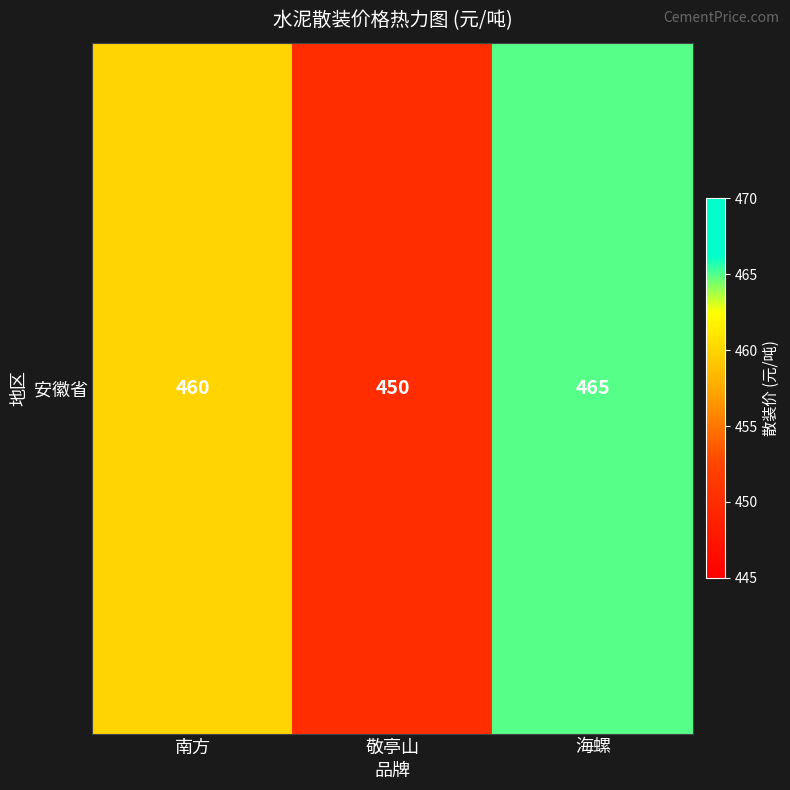

Count the number of values greater than 460.

1